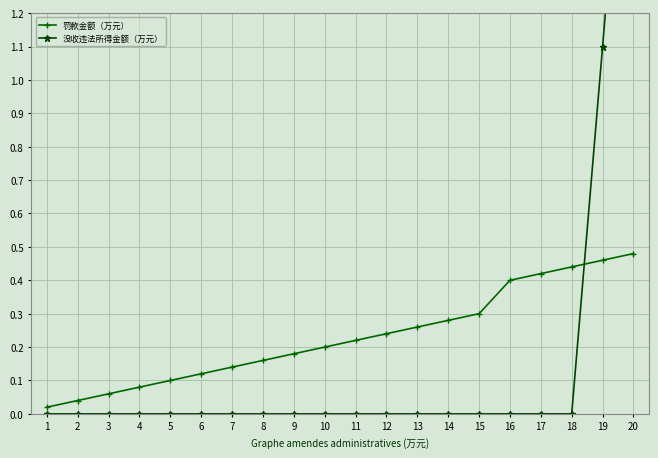

How many times do 罚款金额（万元） and 没收违法所得金额（万元） cross each other?

1